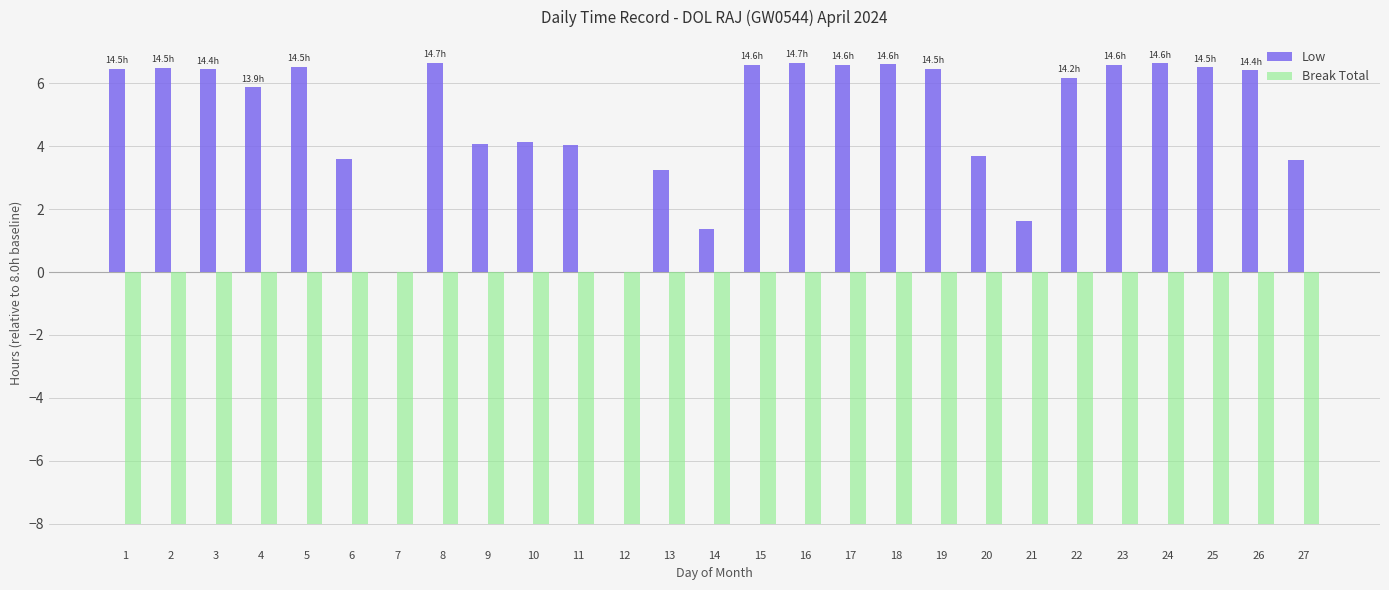

What is the total value across all series at 22?

-1.8